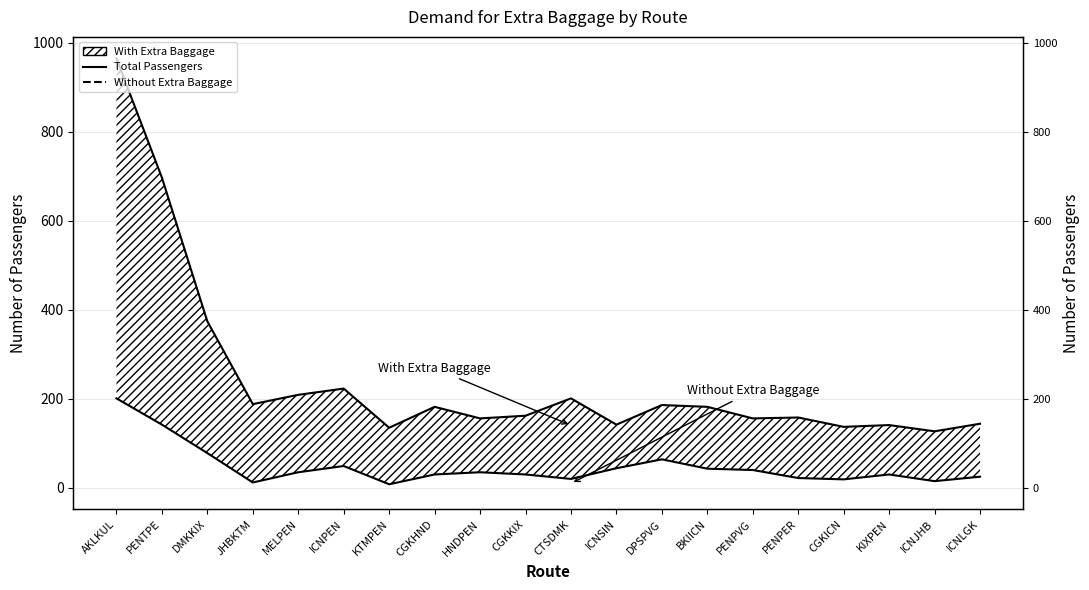

How many data points in Total Passengers (With Extra Baggage) are less than 182?

10